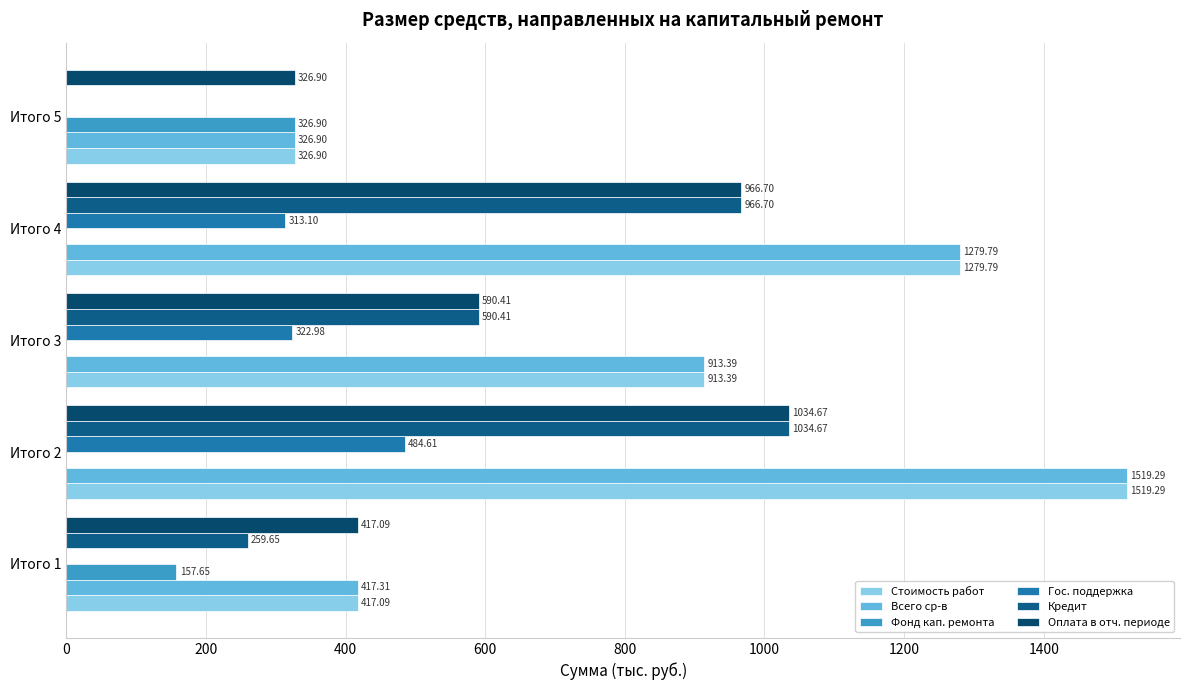

How many data points in Кредит are above 590?

3